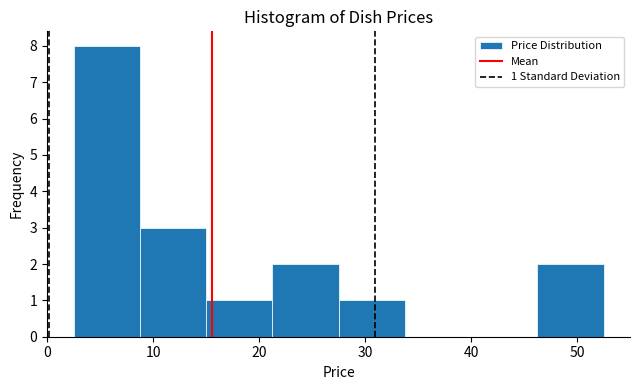

Which range on the x-axis has the tallest bar?

3 to 9